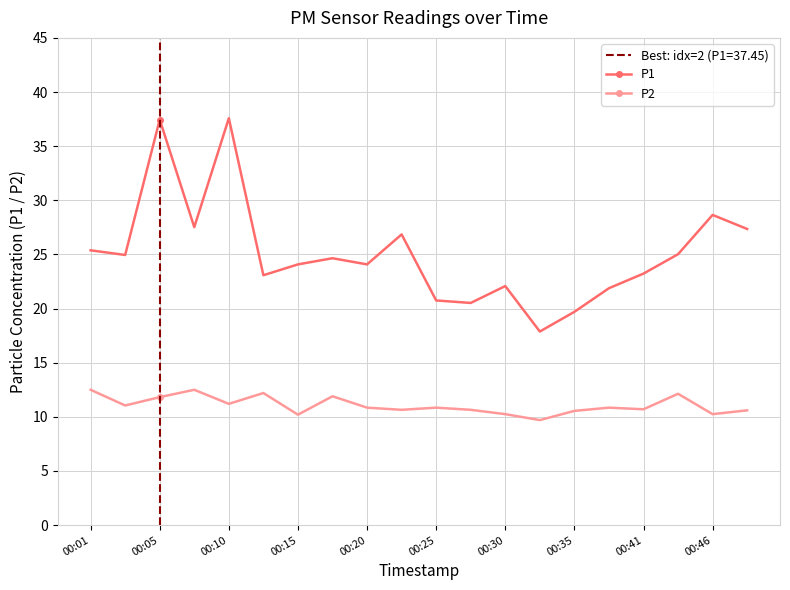

True or false: P2 has more than 2 interior local peaks.

True